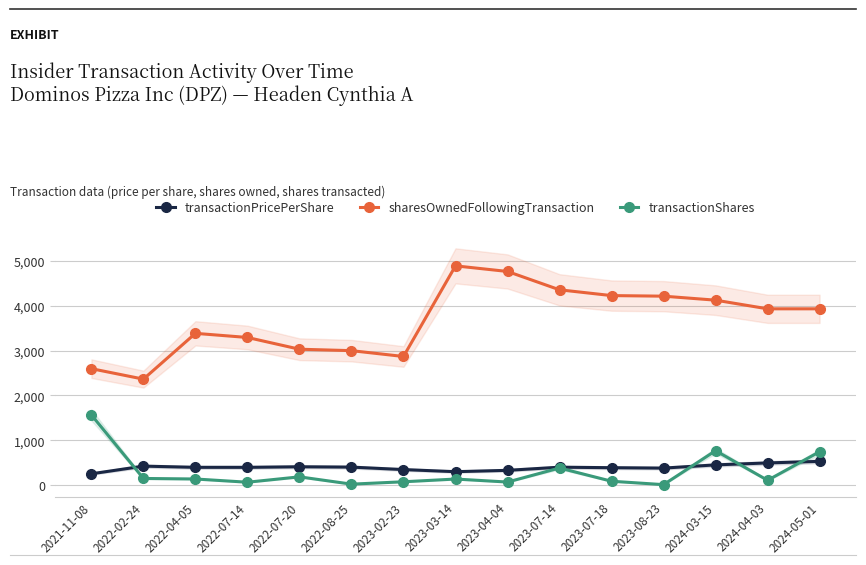

True or false: sharesOwnedFollowingTransaction has more than 0 interior local peaks.

True